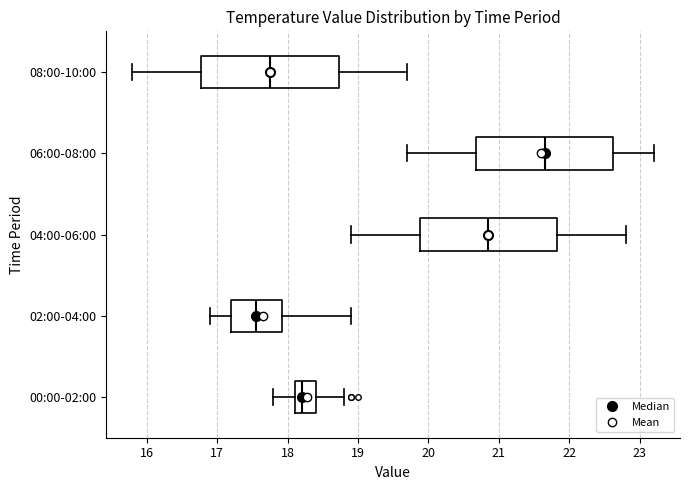

Where is the left edge of the box for 06:00-08:00 on the x-axis? The values are not printed on the chart, so give them approximately, as read against the axis.

20.7